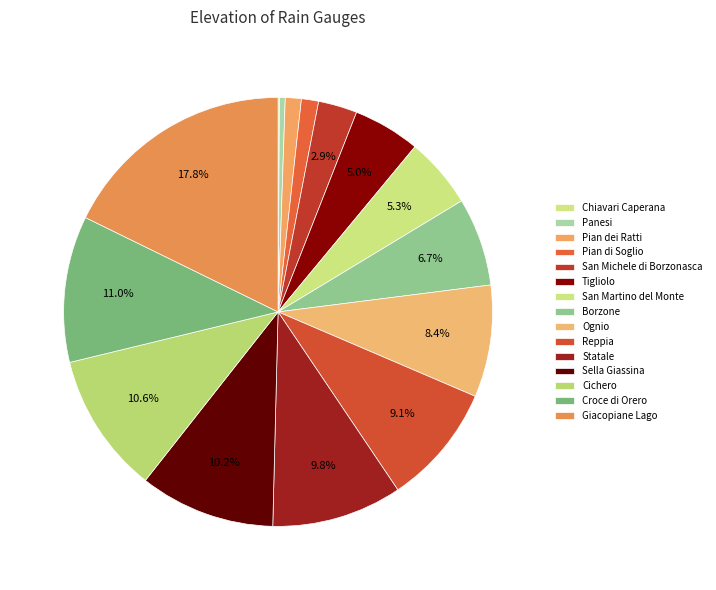

Rank the categories by value from highest to lowest.

Giacopiane Lago, Croce di Orero, Cichero, Sella Giassina, Statale, Reppia, Ognio, Borzone, San Martino del Monte, Tigliolo, San Michele di Borzonasca, Pian di Soglio, Pian dei Ratti, Panesi, Chiavari Caperana